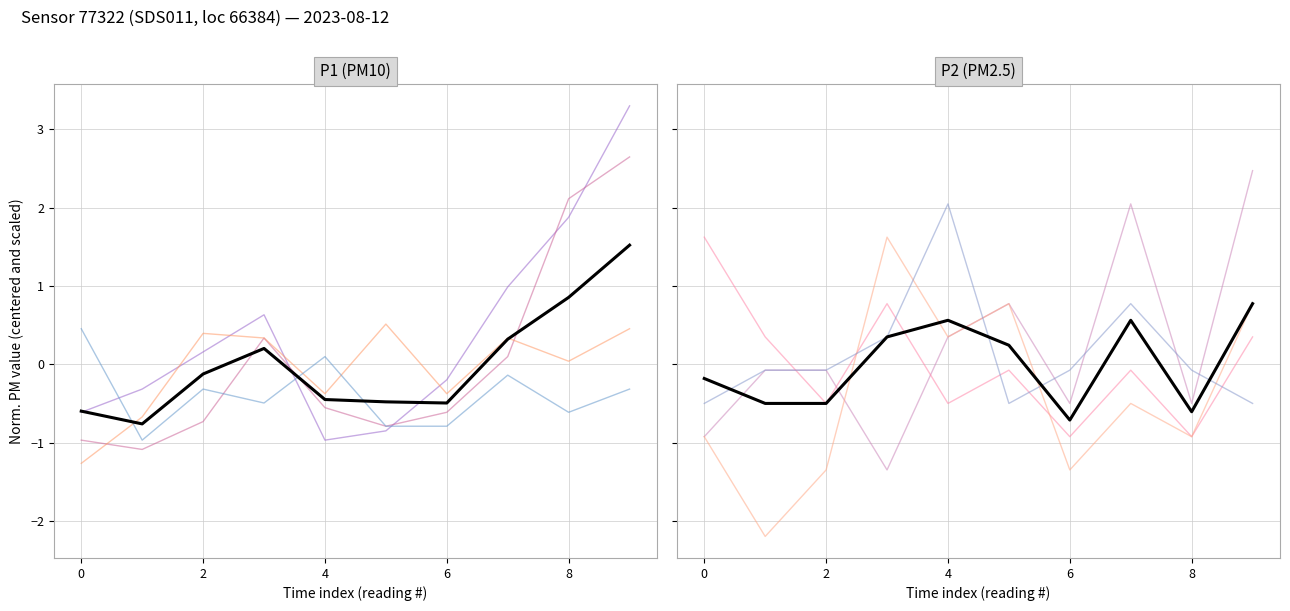

At how many categories does at least one series exceed 0?

7